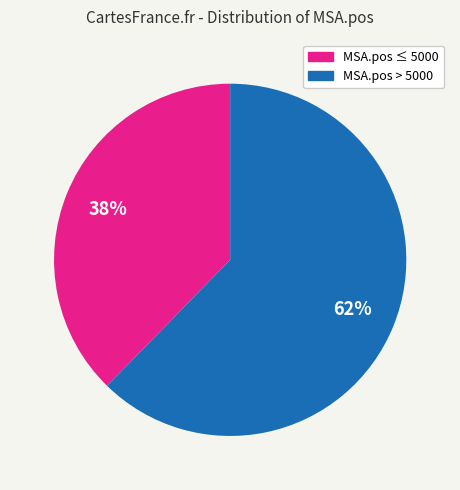

Does any single category account for the majority?

Yes